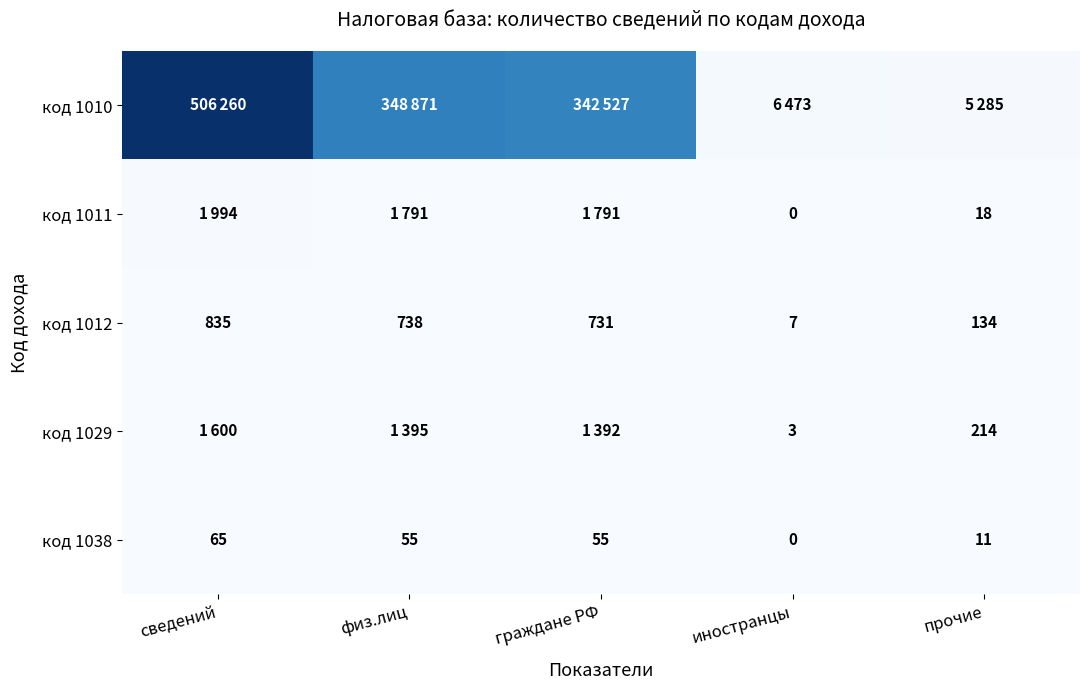

What is the maximum value for код 1038?

65